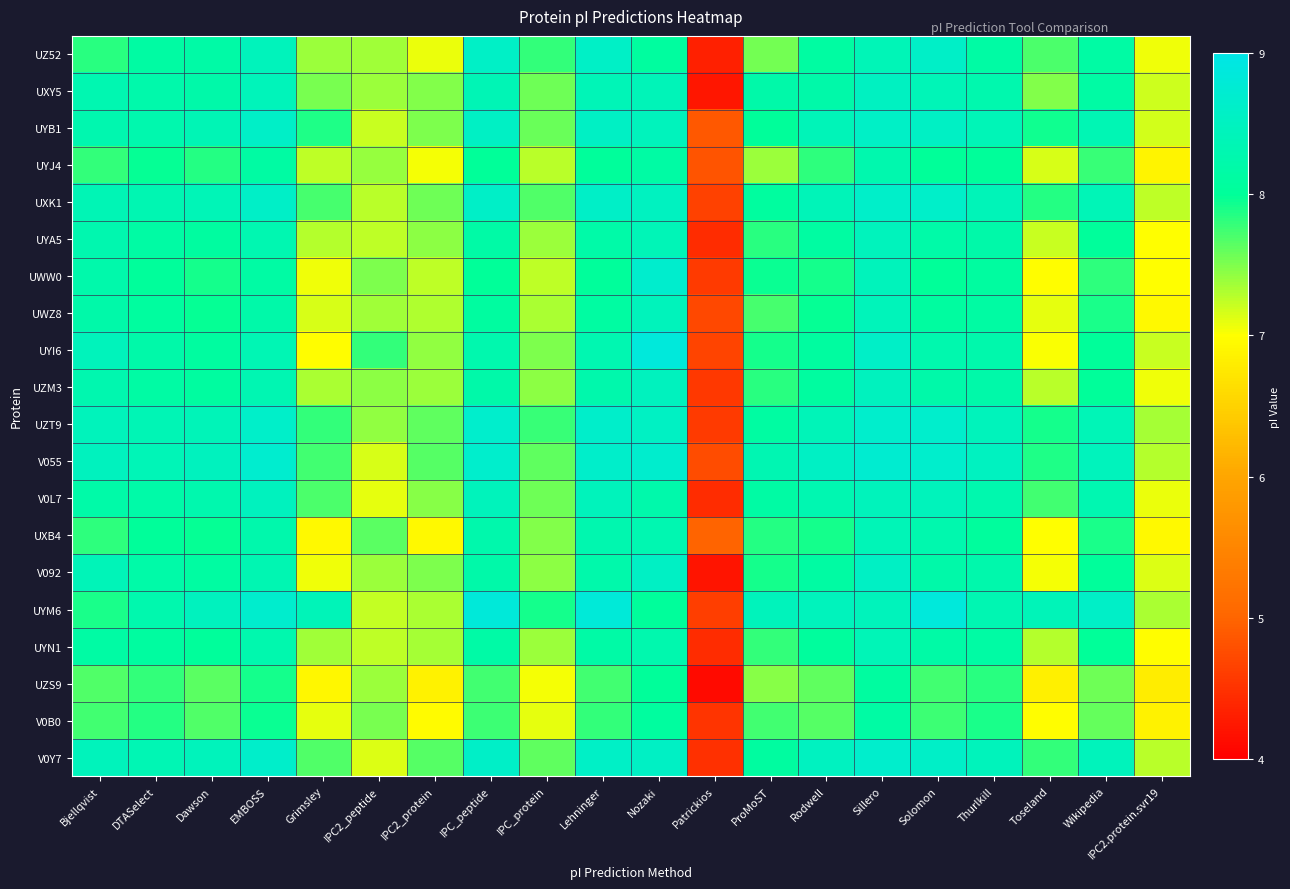

Reading left to right, what are all the values shown in this chart?

UZ52: Bjellqvist=7.8	DTASelect=8.1	Dawson=8.2	EMBOSS=8.4	Grimsley=7.4	IPC2_peptide=7.4	IPC2_protein=7.1	IPC_peptide=8.6	IPC_protein=7.8	Lehninger=8.6	Nozaki=8.1	Patrickios=4.3	ProMoST=7.5	Rodwell=8.1	Sillero=8.4	Solomon=8.6	Thurlkill=8.2	Toseland=7.7	Wikipedia=8.2	IPC2.protein.svr19=7.1
UXY5: Bjellqvist=8.3	DTASelect=8.2	Dawson=8.2	EMBOSS=8.4	Grimsley=7.5	IPC2_peptide=7.4	IPC2_protein=7.5	IPC_peptide=8.4	IPC_protein=7.6	Lehninger=8.4	Nozaki=8.4	Patrickios=4.2	ProMoST=8.2	Rodwell=8.2	Sillero=8.5	Solomon=8.4	Thurlkill=8.3	Toseland=7.5	Wikipedia=8.2	IPC2.protein.svr19=7.2
UYB1: Bjellqvist=8.3	DTASelect=8.3	Dawson=8.4	EMBOSS=8.6	Grimsley=7.9	IPC2_peptide=7.2	IPC2_protein=7.5	IPC_peptide=8.6	IPC_protein=7.6	Lehninger=8.6	Nozaki=8.5	Patrickios=4.9	ProMoST=8.0	Rodwell=8.4	Sillero=8.6	Solomon=8.6	Thurlkill=8.4	Toseland=7.9	Wikipedia=8.3	IPC2.protein.svr19=7.2
UYJ4: Bjellqvist=7.8	DTASelect=8.0	Dawson=7.8	EMBOSS=8.1	Grimsley=7.2	IPC2_peptide=7.4	IPC2_protein=7.0	IPC_peptide=8.0	IPC_protein=7.3	Lehninger=8.0	Nozaki=8.2	Patrickios=4.8	ProMoST=7.4	Rodwell=7.8	Sillero=8.3	Solomon=8.0	Thurlkill=8.0	Toseland=7.2	Wikipedia=7.8	IPC2.protein.svr19=6.9
UXK1: Bjellqvist=8.4	DTASelect=8.3	Dawson=8.4	EMBOSS=8.6	Grimsley=7.7	IPC2_peptide=7.3	IPC2_protein=7.6	IPC_peptide=8.6	IPC_protein=7.7	Lehninger=8.6	Nozaki=8.5	Patrickios=4.6	ProMoST=8.1	Rodwell=8.4	Sillero=8.6	Solomon=8.6	Thurlkill=8.4	Toseland=7.9	Wikipedia=8.4	IPC2.protein.svr19=7.2
UYA5: Bjellqvist=8.3	DTASelect=8.1	Dawson=8.1	EMBOSS=8.3	Grimsley=7.3	IPC2_peptide=7.2	IPC2_protein=7.4	IPC_peptide=8.2	IPC_protein=7.4	Lehninger=8.2	Nozaki=8.4	Patrickios=4.4	ProMoST=7.8	Rodwell=8.1	Sillero=8.5	Solomon=8.2	Thurlkill=8.2	Toseland=7.2	Wikipedia=8.0	IPC2.protein.svr19=7.0
UWW0: Bjellqvist=8.2	DTASelect=8.0	Dawson=7.9	EMBOSS=8.2	Grimsley=7.1	IPC2_peptide=7.5	IPC2_protein=7.2	IPC_peptide=8.0	IPC_protein=7.2	Lehninger=8.0	Nozaki=8.7	Patrickios=4.6	ProMoST=8.0	Rodwell=7.9	Sillero=8.4	Solomon=8.0	Thurlkill=8.1	Toseland=7.0	Wikipedia=7.8	IPC2.protein.svr19=7.0
UWZ8: Bjellqvist=8.2	DTASelect=8.1	Dawson=8.0	EMBOSS=8.2	Grimsley=7.2	IPC2_peptide=7.4	IPC2_protein=7.3	IPC_peptide=8.1	IPC_protein=7.3	Lehninger=8.1	Nozaki=8.4	Patrickios=4.7	ProMoST=7.7	Rodwell=8.0	Sillero=8.4	Solomon=8.1	Thurlkill=8.1	Toseland=7.1	Wikipedia=7.9	IPC2.protein.svr19=6.9
UYI6: Bjellqvist=8.4	DTASelect=8.2	Dawson=8.1	EMBOSS=8.3	Grimsley=7.0	IPC2_peptide=7.8	IPC2_protein=7.4	IPC_peptide=8.3	IPC_protein=7.5	Lehninger=8.3	Nozaki=8.9	Patrickios=4.7	ProMoST=7.9	Rodwell=8.1	Sillero=8.6	Solomon=8.3	Thurlkill=8.2	Toseland=7.0	Wikipedia=8.0	IPC2.protein.svr19=7.2
UZM3: Bjellqvist=8.3	DTASelect=8.2	Dawson=8.1	EMBOSS=8.3	Grimsley=7.3	IPC2_peptide=7.4	IPC2_protein=7.4	IPC_peptide=8.2	IPC_protein=7.5	Lehninger=8.2	Nozaki=8.5	Patrickios=4.6	ProMoST=7.8	Rodwell=8.1	Sillero=8.5	Solomon=8.2	Thurlkill=8.2	Toseland=7.3	Wikipedia=8.0	IPC2.protein.svr19=7.1
UZT9: Bjellqvist=8.4	DTASelect=8.4	Dawson=8.4	EMBOSS=8.6	Grimsley=7.8	IPC2_peptide=7.4	IPC2_protein=7.6	IPC_peptide=8.7	IPC_protein=7.8	Lehninger=8.6	Nozaki=8.5	Patrickios=4.6	ProMoST=8.1	Rodwell=8.4	Sillero=8.7	Solomon=8.7	Thurlkill=8.4	Toseland=7.9	Wikipedia=8.4	IPC2.protein.svr19=7.4
V055: Bjellqvist=8.5	DTASelect=8.4	Dawson=8.5	EMBOSS=8.7	Grimsley=7.7	IPC2_peptide=7.2	IPC2_protein=7.7	IPC_peptide=8.7	IPC_protein=7.6	Lehninger=8.6	Nozaki=8.7	Patrickios=4.7	ProMoST=8.3	Rodwell=8.6	Sillero=8.7	Solomon=8.7	Thurlkill=8.5	Toseland=7.9	Wikipedia=8.5	IPC2.protein.svr19=7.3
V0L7: Bjellqvist=8.2	DTASelect=8.2	Dawson=8.3	EMBOSS=8.5	Grimsley=7.7	IPC2_peptide=7.1	IPC2_protein=7.5	IPC_peptide=8.4	IPC_protein=7.6	Lehninger=8.4	Nozaki=8.2	Patrickios=4.4	ProMoST=8.1	Rodwell=8.3	Sillero=8.4	Solomon=8.4	Thurlkill=8.3	Toseland=7.7	Wikipedia=8.3	IPC2.protein.svr19=7.1
UXB4: Bjellqvist=7.8	DTASelect=8.0	Dawson=8.0	EMBOSS=8.2	Grimsley=6.9	IPC2_peptide=7.6	IPC2_protein=6.9	IPC_peptide=8.2	IPC_protein=7.5	Lehninger=8.3	Nozaki=8.3	Patrickios=5.0	ProMoST=7.9	Rodwell=7.9	Sillero=8.4	Solomon=8.3	Thurlkill=8.1	Toseland=7.0	Wikipedia=7.9	IPC2.protein.svr19=6.9
V092: Bjellqvist=8.4	DTASelect=8.2	Dawson=8.1	EMBOSS=8.3	Grimsley=7.1	IPC2_peptide=7.4	IPC2_protein=7.5	IPC_peptide=8.2	IPC_protein=7.4	Lehninger=8.2	Nozaki=8.6	Patrickios=4.2	ProMoST=7.9	Rodwell=8.1	Sillero=8.6	Solomon=8.2	Thurlkill=8.2	Toseland=7.0	Wikipedia=8.0	IPC2.protein.svr19=7.1
UYM6: Bjellqvist=7.9	DTASelect=8.3	Dawson=8.5	EMBOSS=8.7	Grimsley=8.4	IPC2_peptide=7.2	IPC2_protein=7.3	IPC_peptide=8.8	IPC_protein=7.9	Lehninger=8.8	Nozaki=8.0	Patrickios=4.6	ProMoST=8.4	Rodwell=8.5	Sillero=8.4	Solomon=8.9	Thurlkill=8.3	Toseland=8.4	Wikipedia=8.6	IPC2.protein.svr19=7.3
UYN1: Bjellqvist=8.2	DTASelect=8.1	Dawson=8.0	EMBOSS=8.3	Grimsley=7.4	IPC2_peptide=7.2	IPC2_protein=7.4	IPC_peptide=8.2	IPC_protein=7.4	Lehninger=8.2	Nozaki=8.3	Patrickios=4.4	ProMoST=7.8	Rodwell=8.1	Sillero=8.4	Solomon=8.2	Thurlkill=8.2	Toseland=7.3	Wikipedia=8.0	IPC2.protein.svr19=7.0
UZS9: Bjellqvist=7.7	DTASelect=7.8	Dawson=7.6	EMBOSS=7.9	Grimsley=6.9	IPC2_peptide=7.4	IPC2_protein=6.9	IPC_peptide=7.7	IPC_protein=7.0	Lehninger=7.7	Nozaki=8.0	Patrickios=4.1	ProMoST=7.5	Rodwell=7.6	Sillero=8.1	Solomon=7.7	Thurlkill=7.8	Toseland=6.8	Wikipedia=7.6	IPC2.protein.svr19=6.8
V0B0: Bjellqvist=7.7	DTASelect=7.8	Dawson=7.7	EMBOSS=8.0	Grimsley=7.1	IPC2_peptide=7.5	IPC2_protein=7.0	IPC_peptide=7.8	IPC_protein=7.1	Lehninger=7.8	Nozaki=8.1	Patrickios=4.5	ProMoST=7.7	Rodwell=7.7	Sillero=8.1	Solomon=7.8	Thurlkill=7.9	Toseland=7.0	Wikipedia=7.6	IPC2.protein.svr19=6.9
V0Y7: Bjellqvist=8.4	DTASelect=8.3	Dawson=8.4	EMBOSS=8.6	Grimsley=7.7	IPC2_peptide=7.1	IPC2_protein=7.7	IPC_peptide=8.6	IPC_protein=7.6	Lehninger=8.6	Nozaki=8.6	Patrickios=4.5	ProMoST=8.1	Rodwell=8.5	Sillero=8.7	Solomon=8.6	Thurlkill=8.4	Toseland=7.8	Wikipedia=8.4	IPC2.protein.svr19=7.3